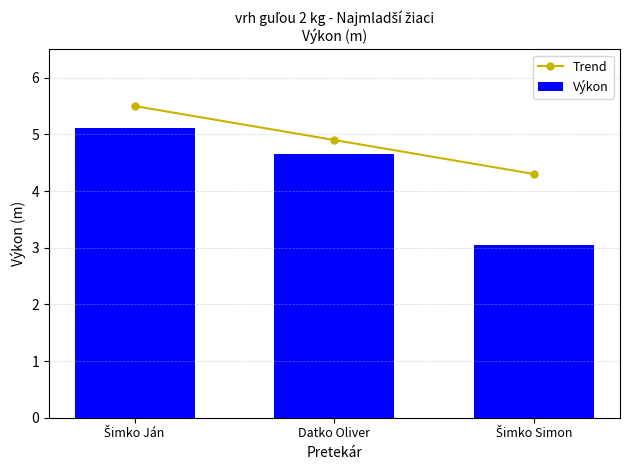

What is the maximum value for Trend?

5.5